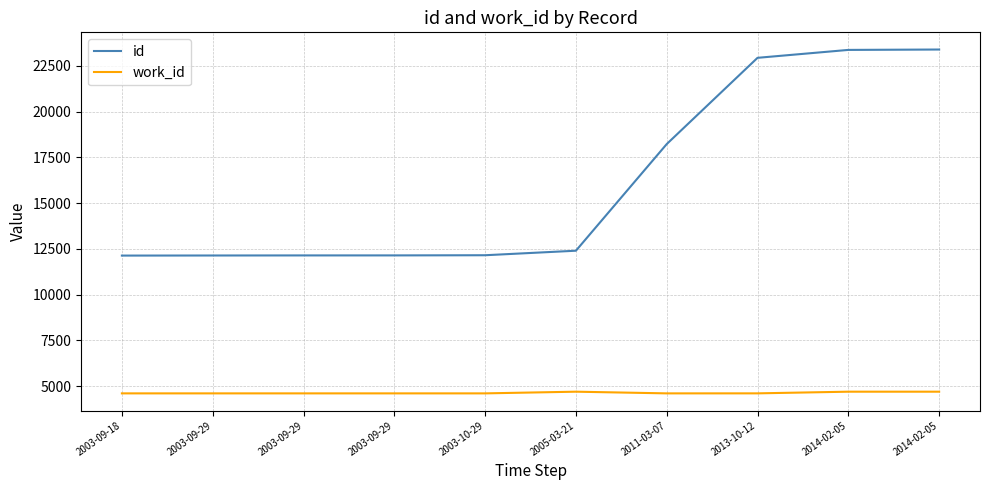

Reading left to right, extract all data points from this chart.

id: 12134	12139	12143	12144	12153	12400	18223	22933	23365	23386
work_id: 4610	4610	4610	4610	4610	4702	4610	4611	4702	4702